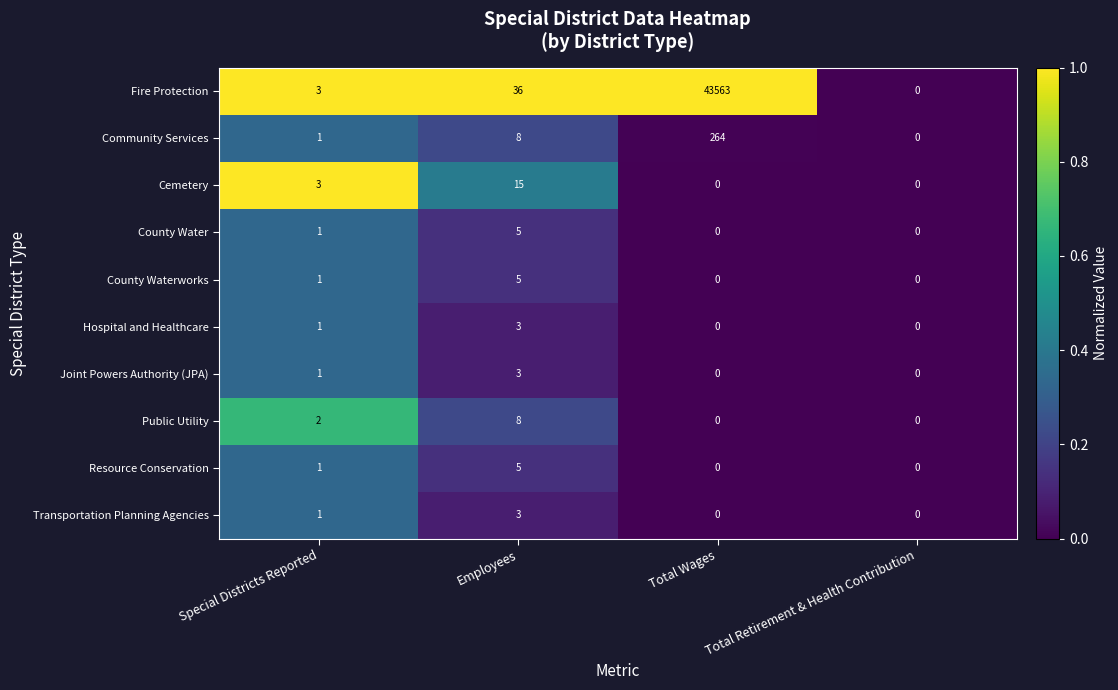

The Fire Protection series shows 5 at Special Districts Reported. True or false?

False